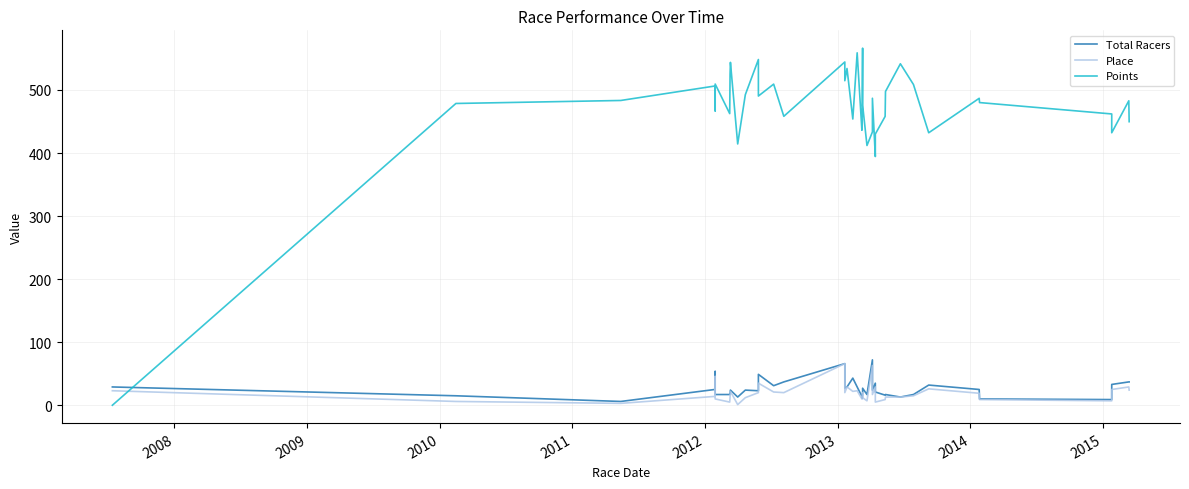

What is the difference between the maximum and minimum values in the Points series?

566.2